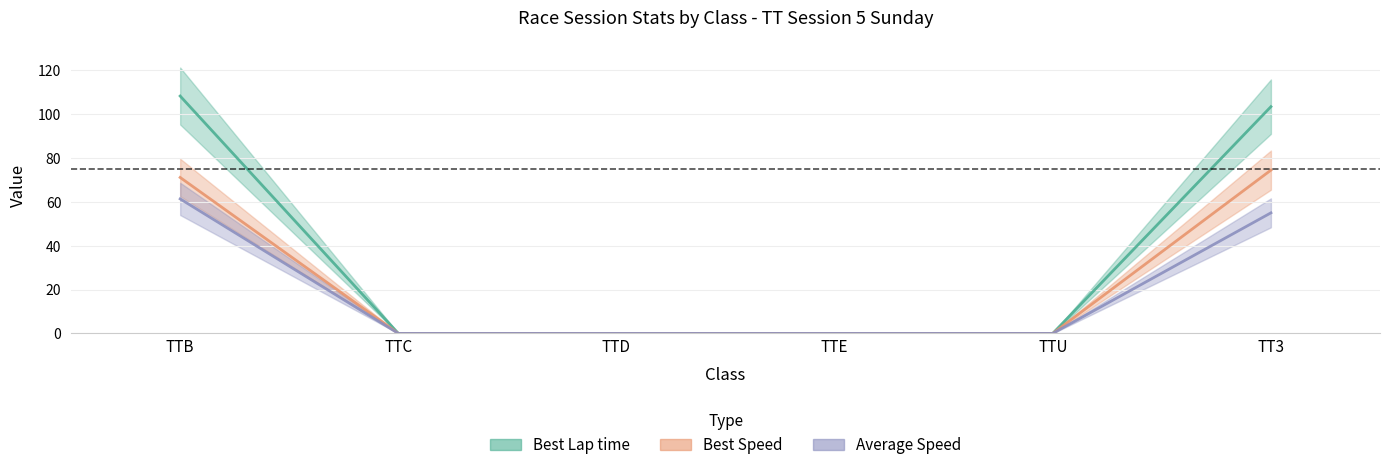

Rank the series by their average value, from highest to lowest.

Best Lap time, Best Speed, Average Speed